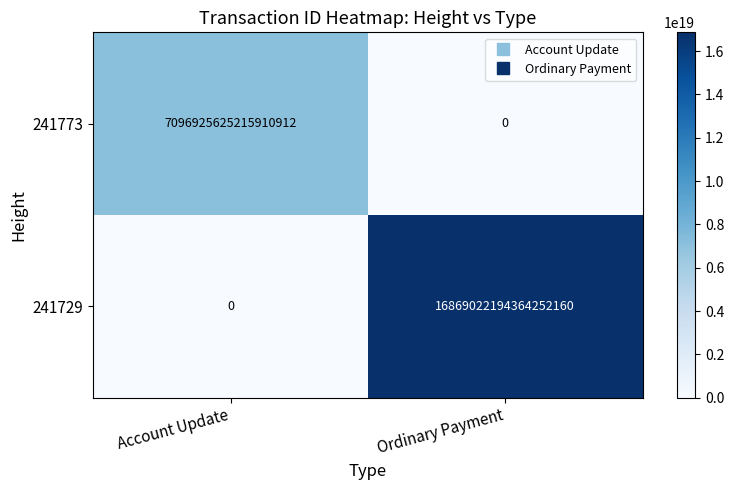

At which label does 241773 reach its peak?

Account Update